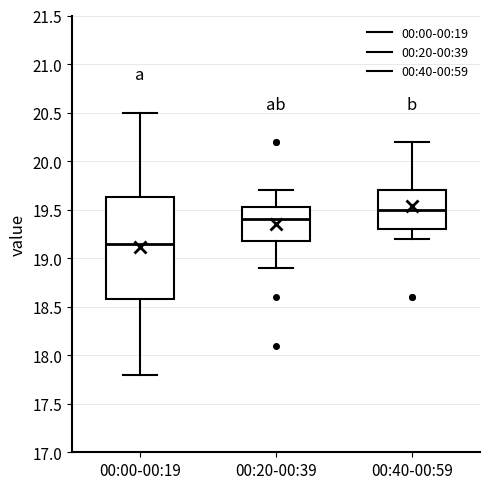

Which box is the tallest, from its lower edge to its upper edge?

00:00-00:19